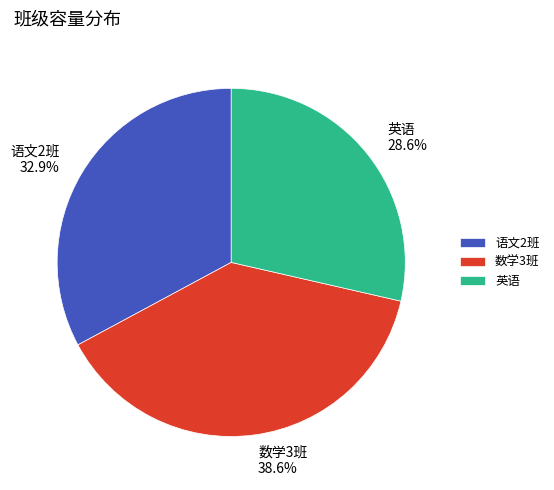

Between 英语 and 语文2班, which is larger?

语文2班